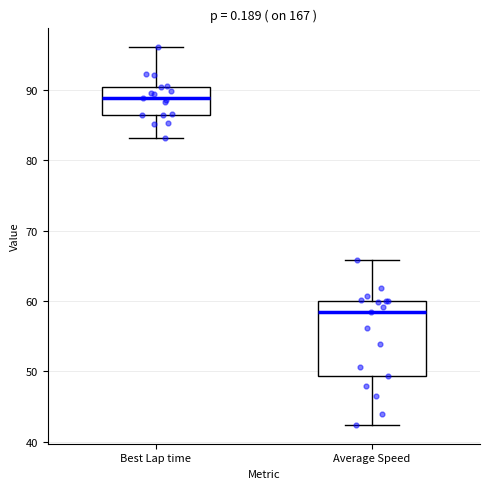

Where does the upper whisker of the box for Average Speed end on the y-axis? The values are not printed on the chart, so give them approximately, as read against the axis.

66